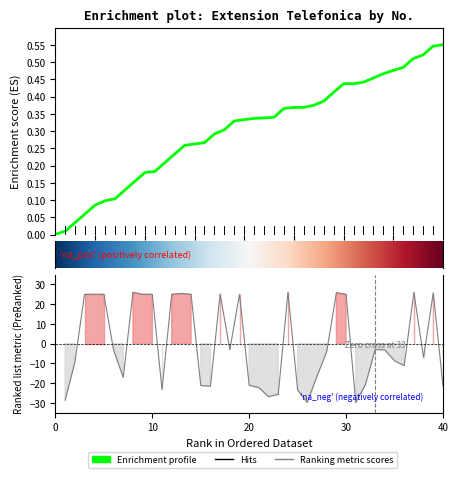

Rank the categories by value from lowest to highest.

31, 26, 1, 22, 23, 25, 11, 21, 16, 15, 40, 20, 32, 7, 27, 36, 2, 35, 38, 28, 6, 34, 18, 33, 3, 4, 5, 9, 10, 12, 14, 19, 30, 17, 13, 39, 29, 37, 8, 24